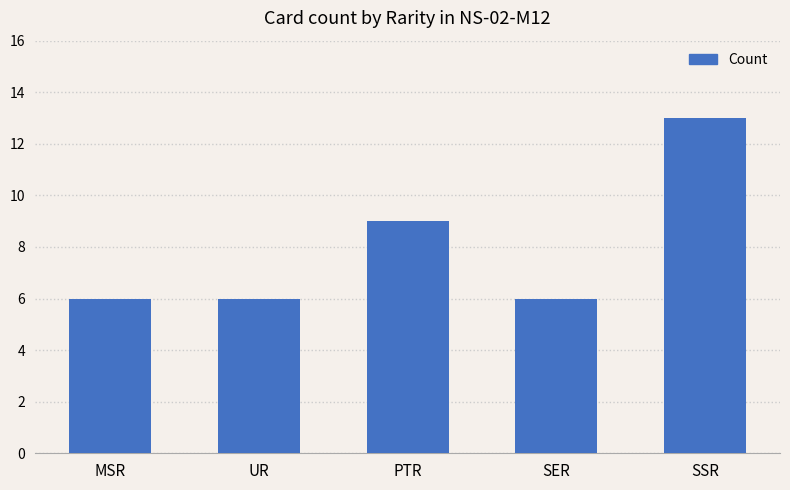

At which category does the chart reach its peak across all series?

SSR